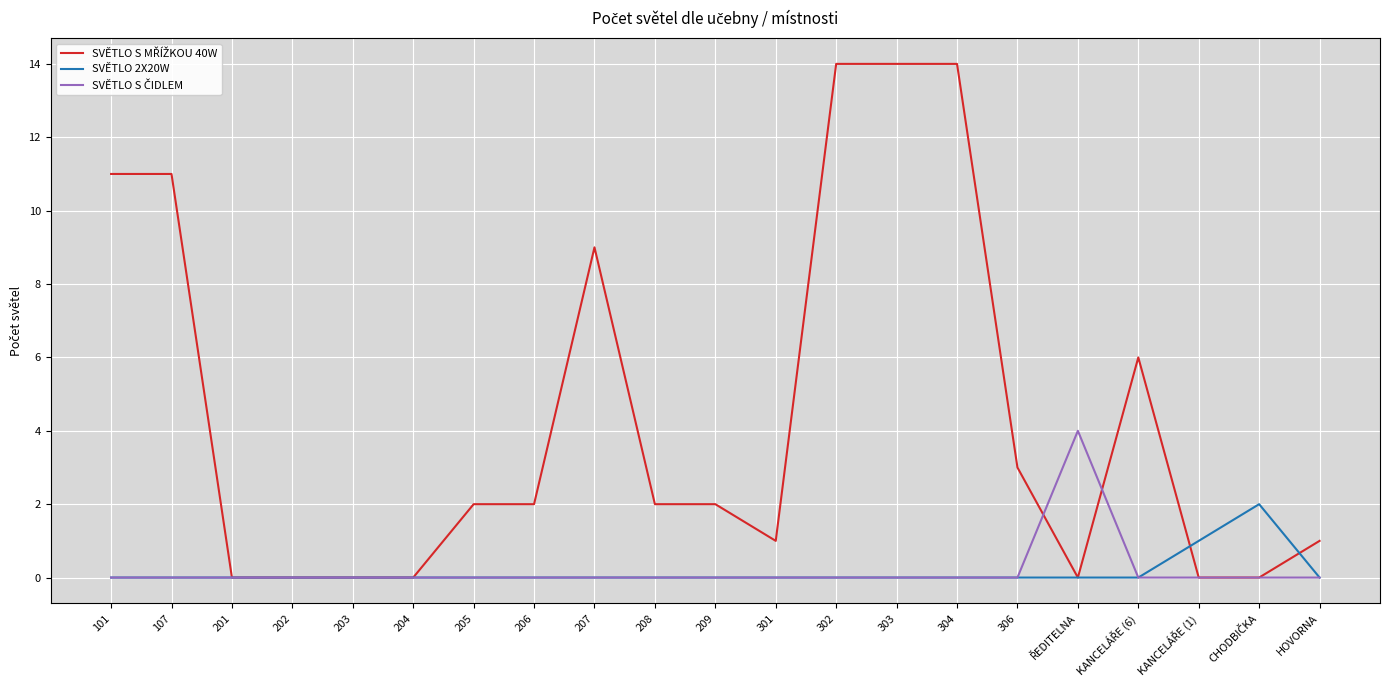

What position from the left is 101?

1